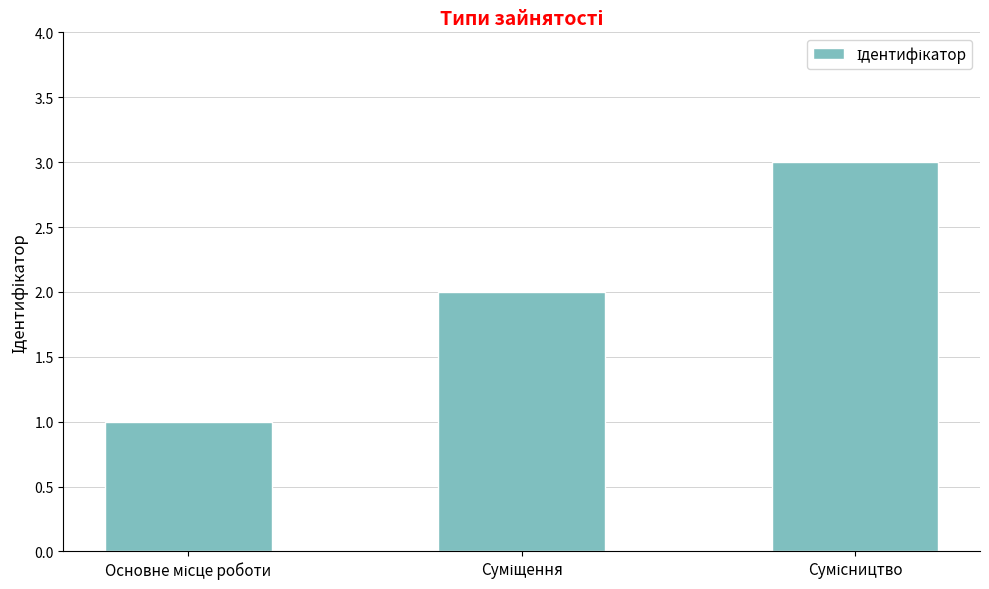

What is the maximum value shown in the chart?

3